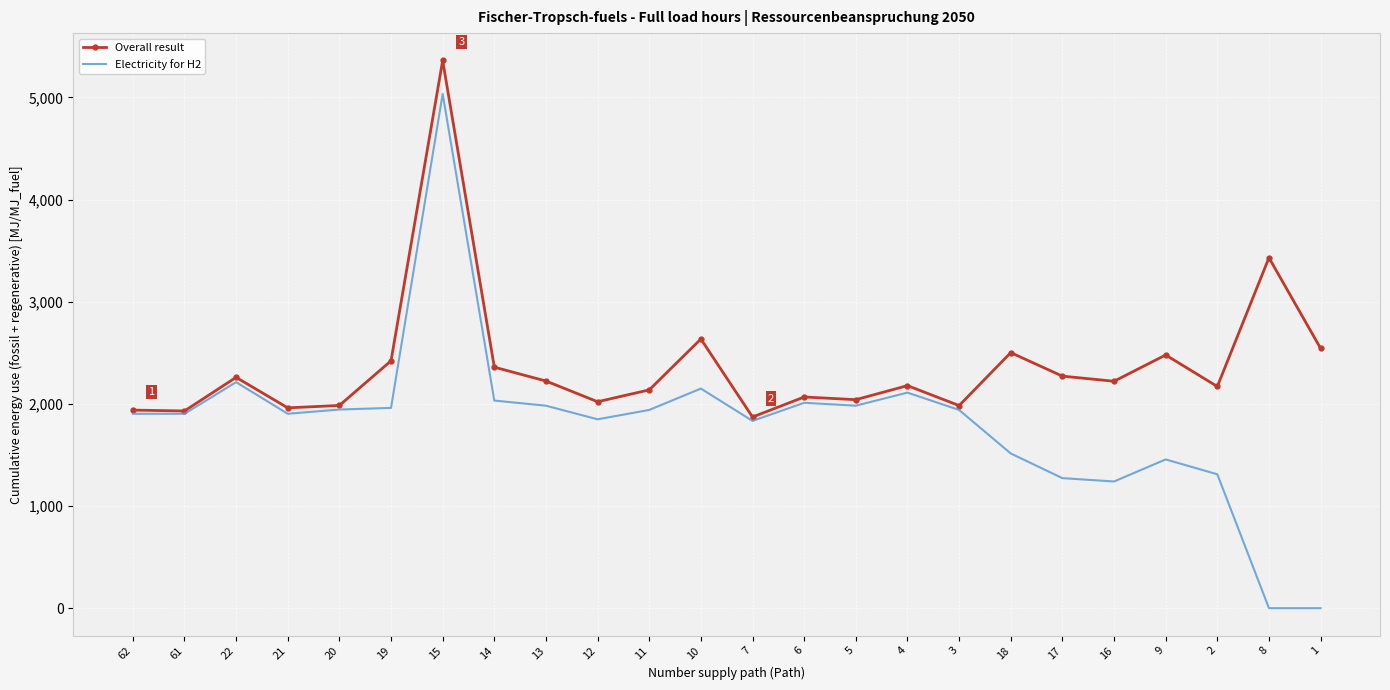

True or false: Overall result has a value of 2784.6 at 21.

False